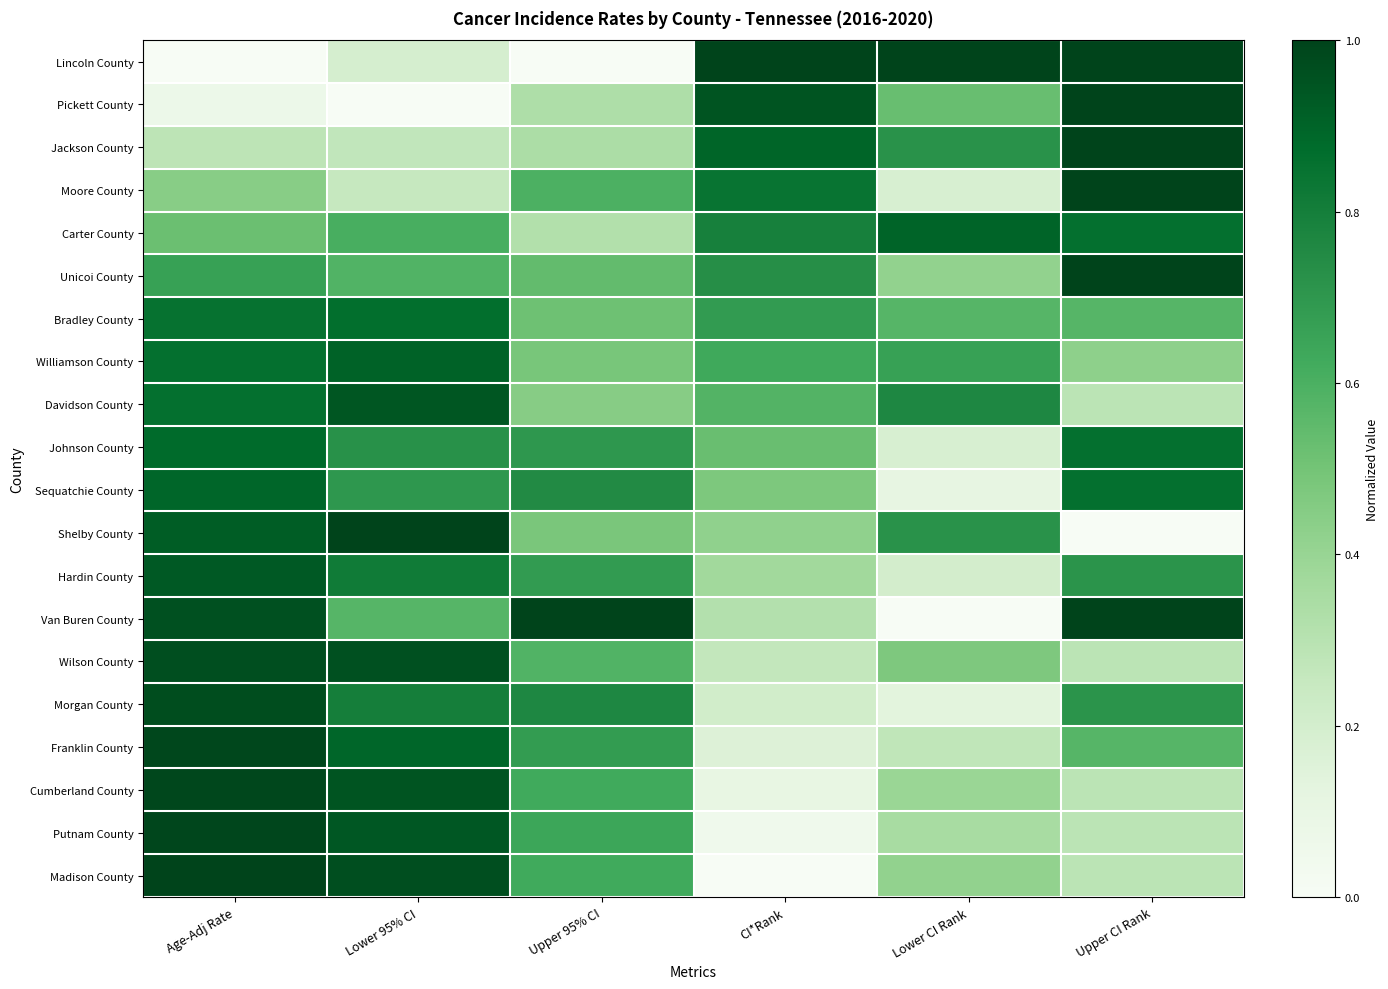

Which category has the highest value across all series?

CI*Rank